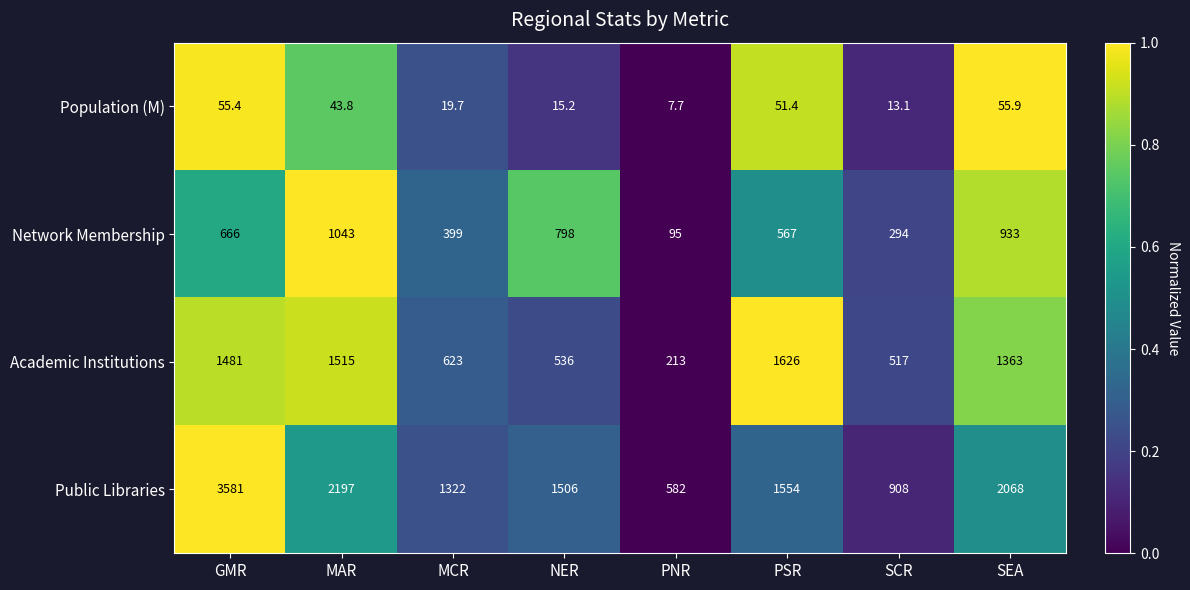

At which category does the chart reach its minimum across all series?

PNR